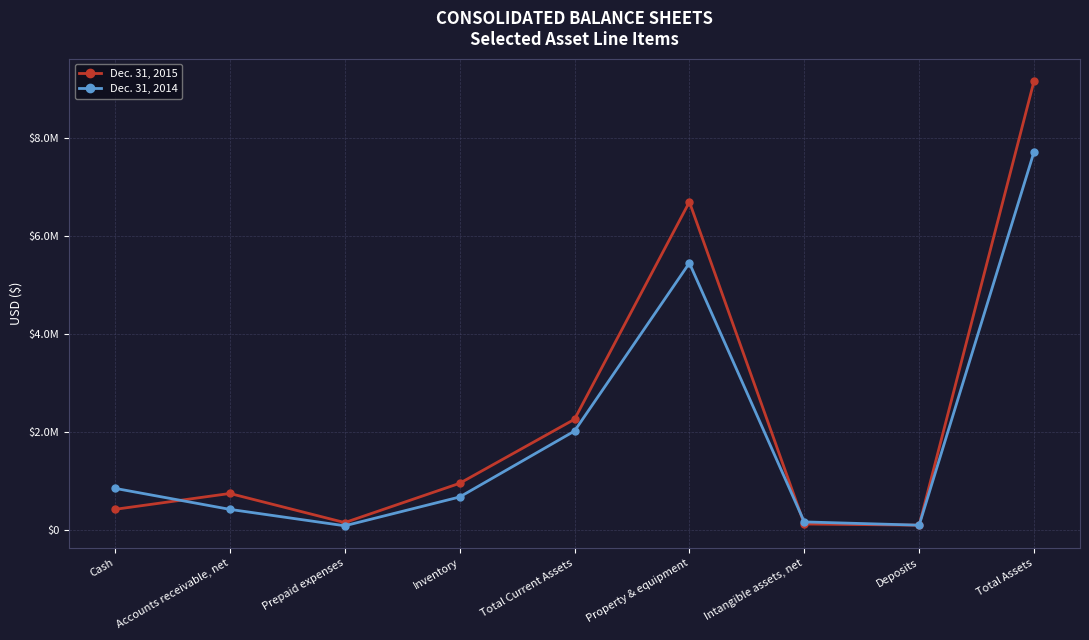

Rank the series by their average value, from lowest to highest.

Dec. 31, 2014, Dec. 31, 2015